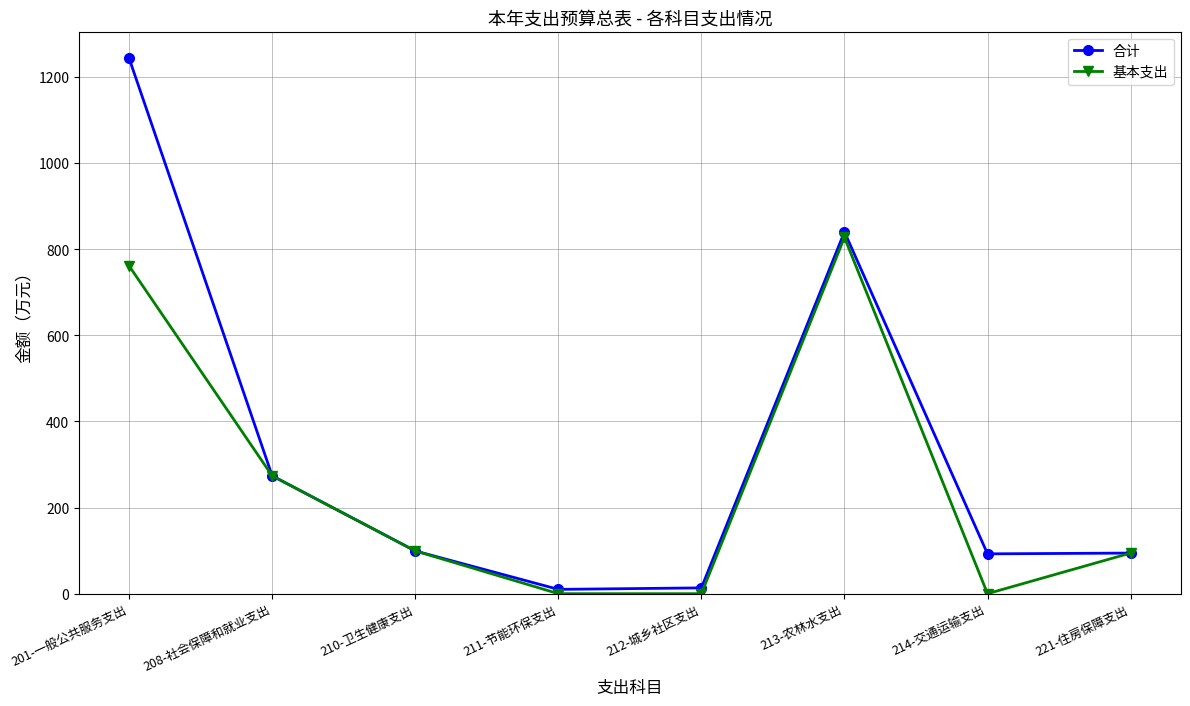

Does the chart display data point markers on the line(s)?

Yes